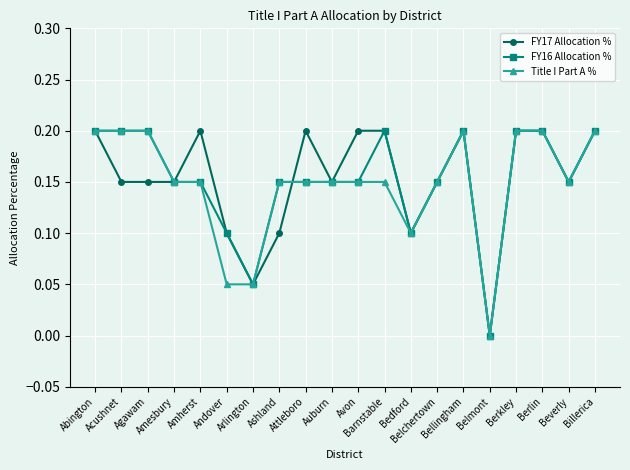

True or false: FY17 Allocation % has more than 2 interior local peaks.

True